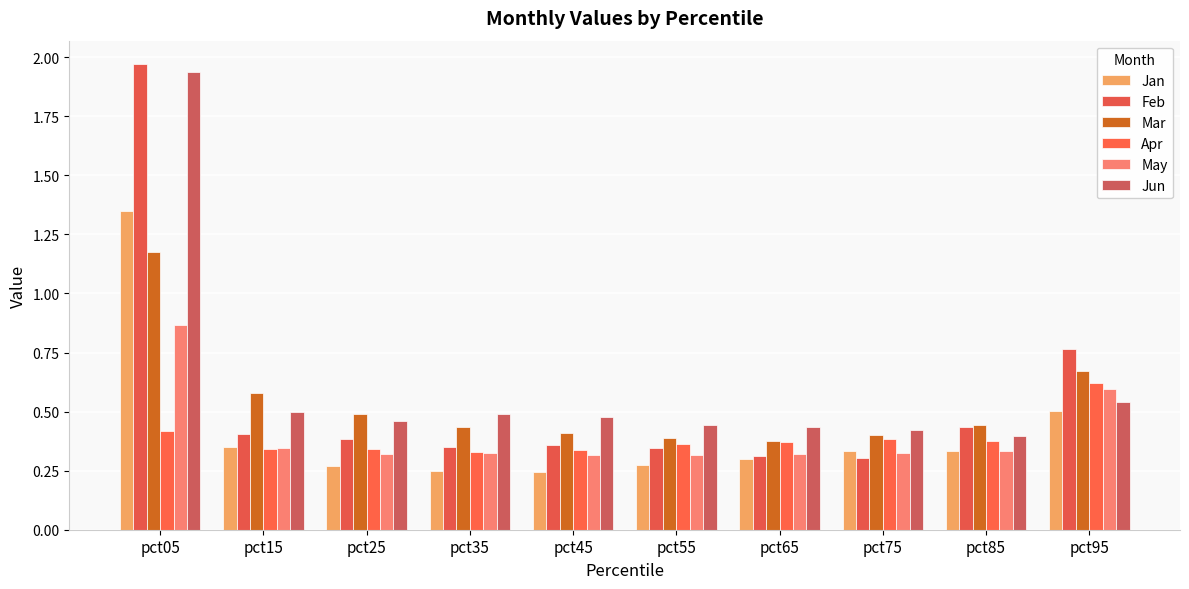

At which label does Jan reach its minimum?

pct45